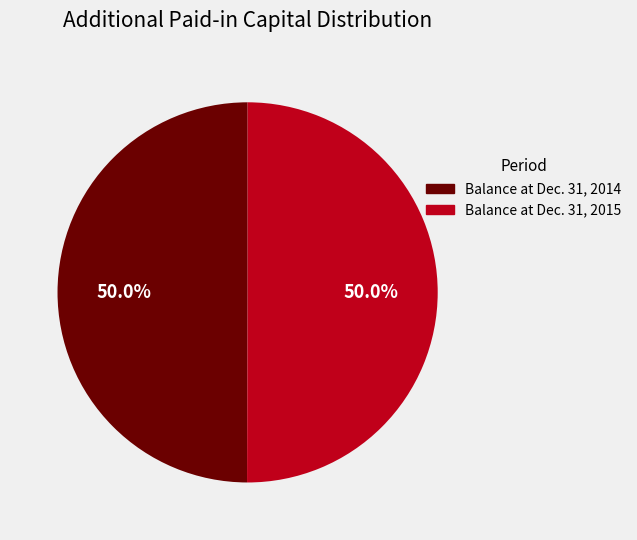

Combined, do Balance at Dec. 31, 2015 and Balance at Dec. 31, 2014 account for over 50%?

Yes